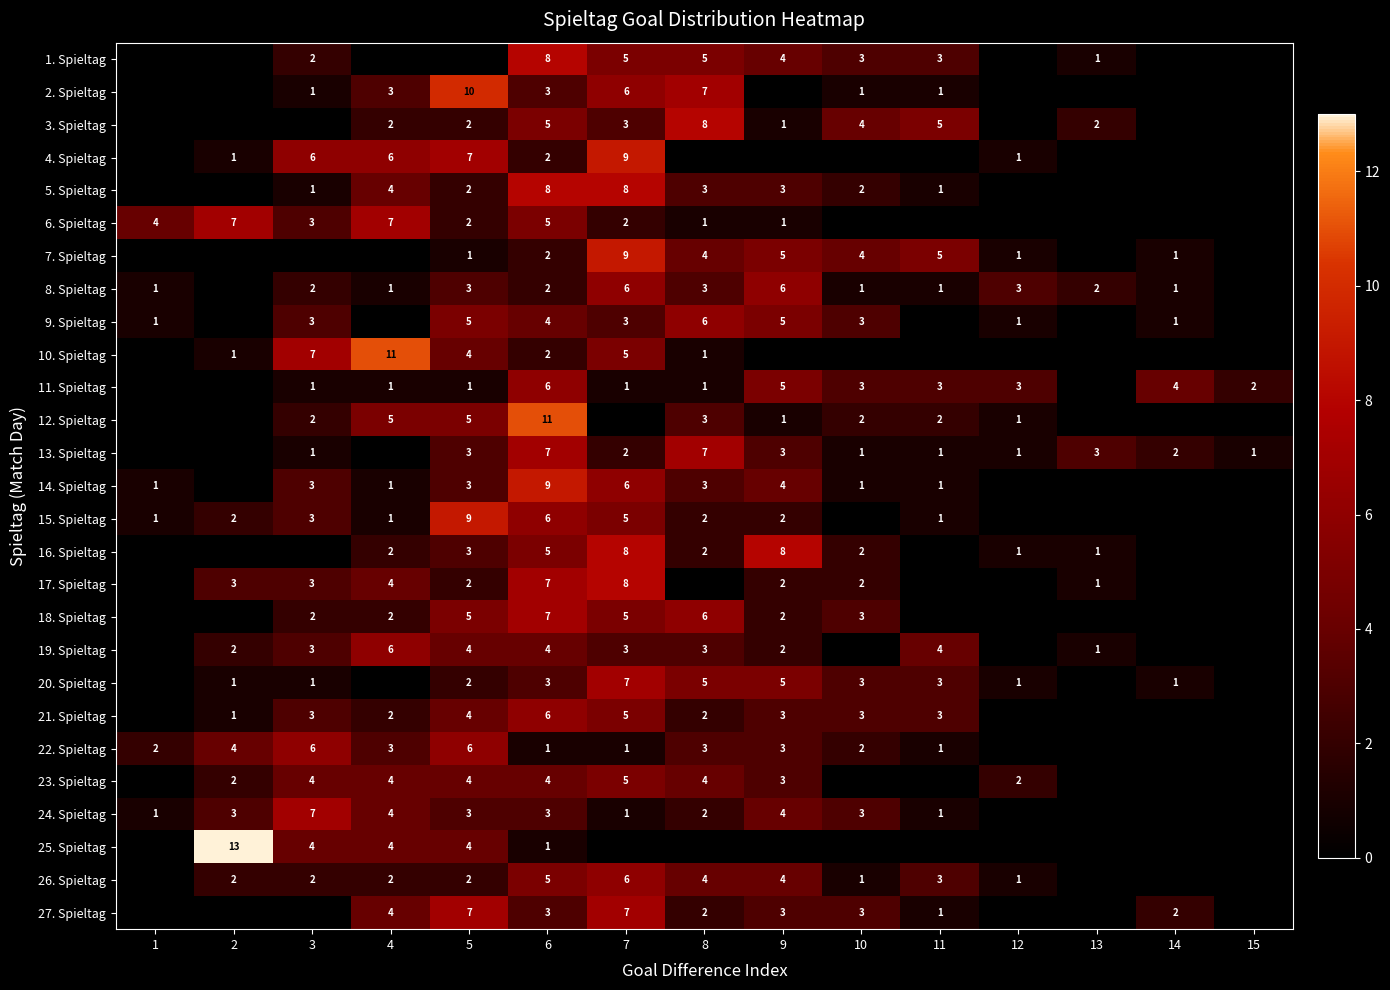

What is the difference between the 18. Spieltag values at 4 and 7?

3